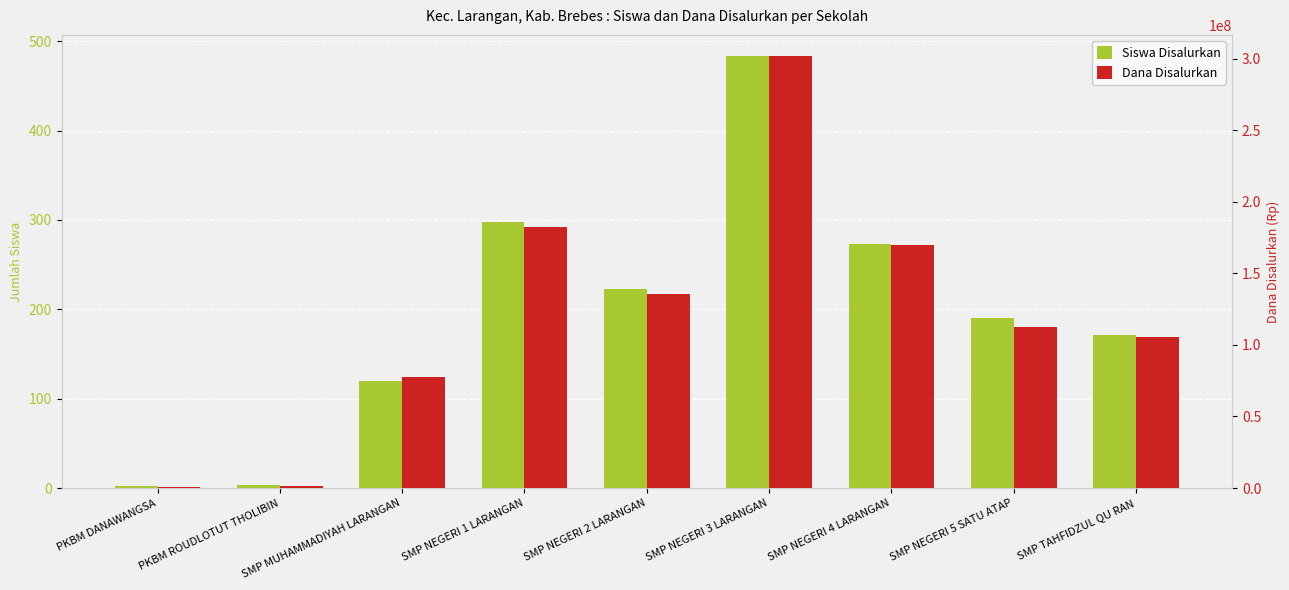

What is the total value across all series at SMP NEGERI 1 LARANGAN?

182625298